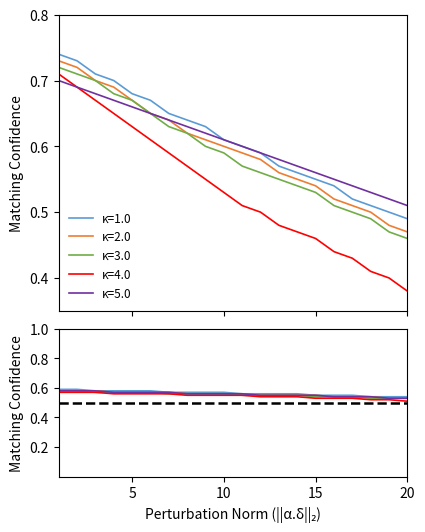

What is the smallest value displayed?

0.4